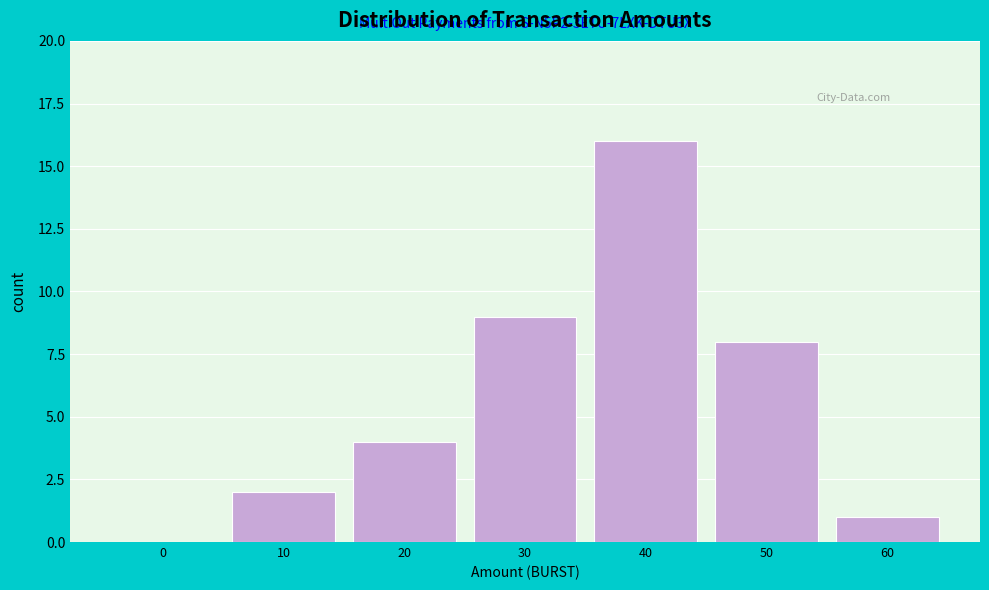

Reading left to right, what are all the values shown in this chart?

0=0	10=2	20=4	30=9	40=16	50=8	60=1